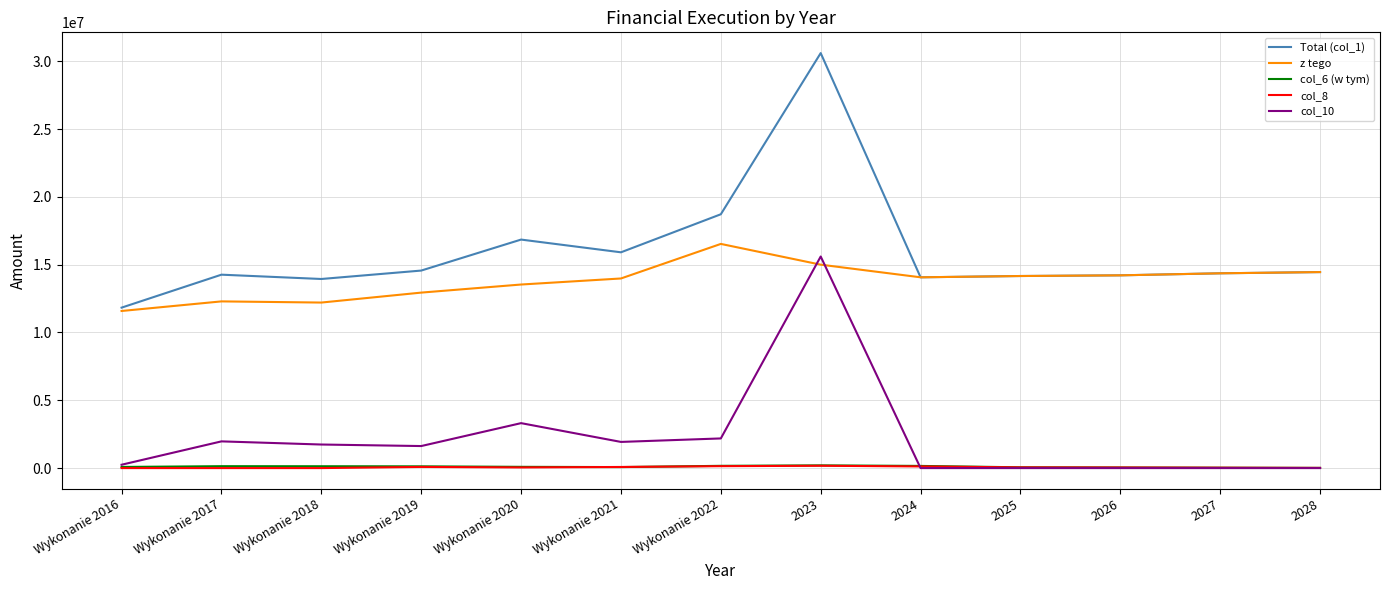

What is the lowest value of the Total (col_1) series?

11831227.9